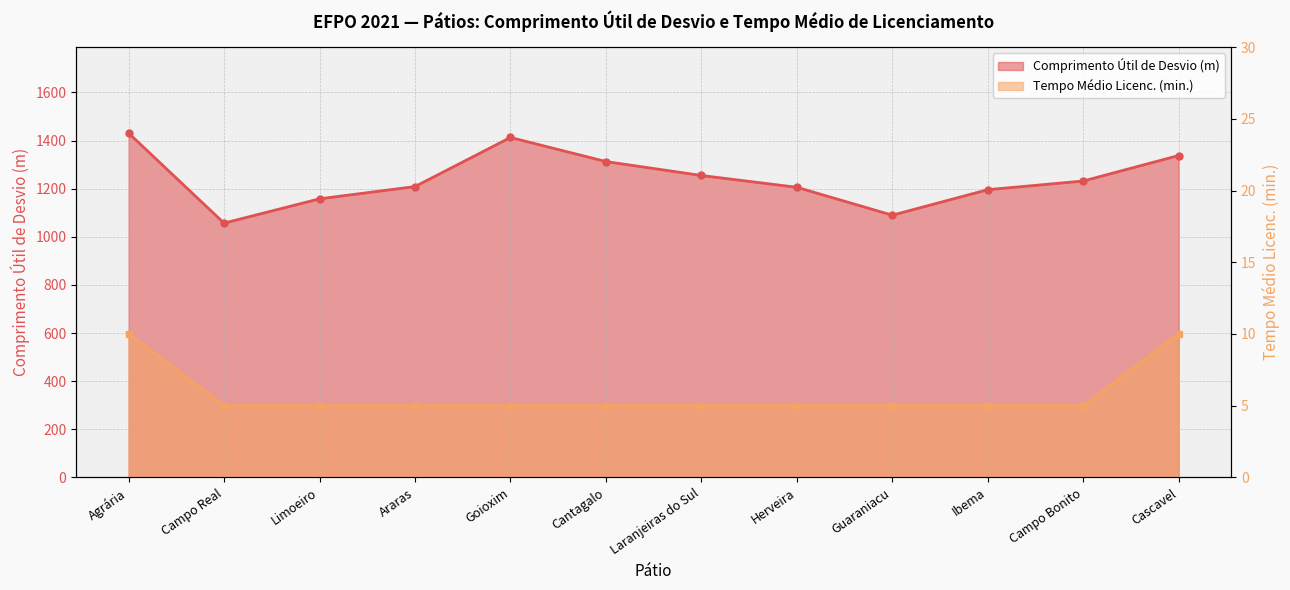

Which series has the widest spread of values?

Comprimento Útil de Desvio (m)